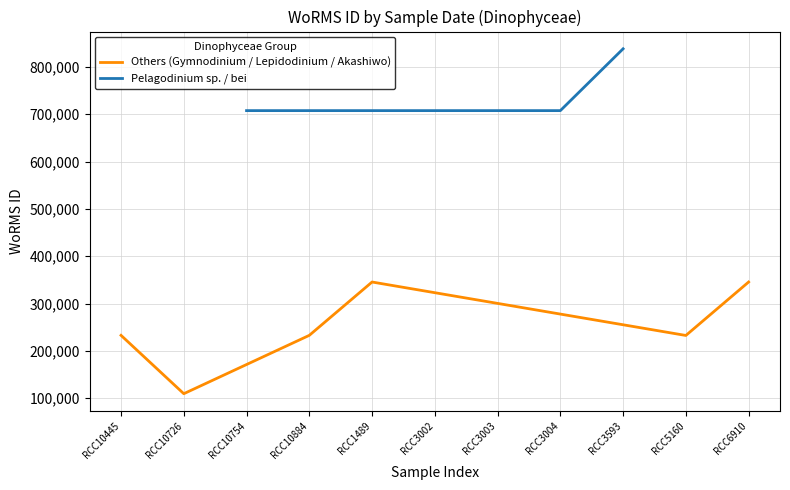

True or false: the data shows 530433 at 2018-09-26.

False